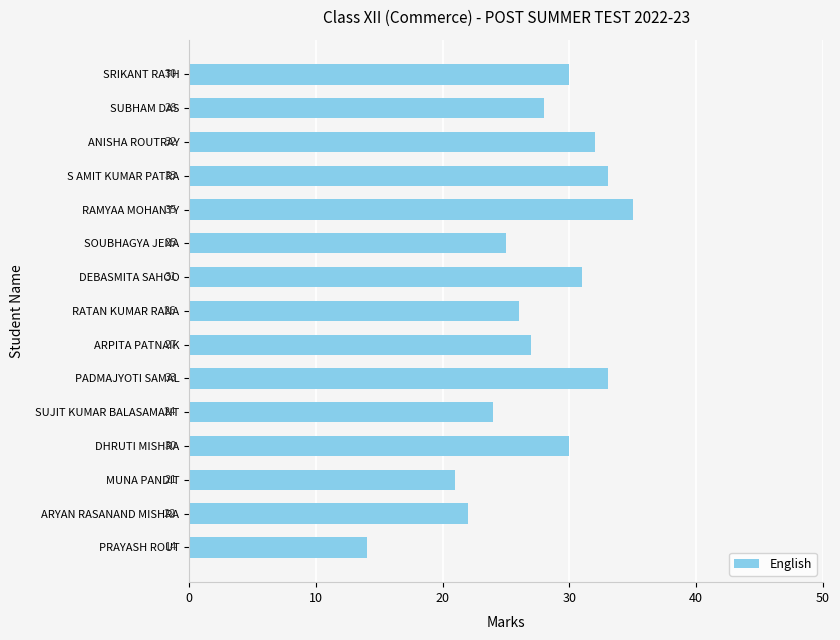

At which label is the value closest to 24?

SUJIT KUMAR BALASAMANT